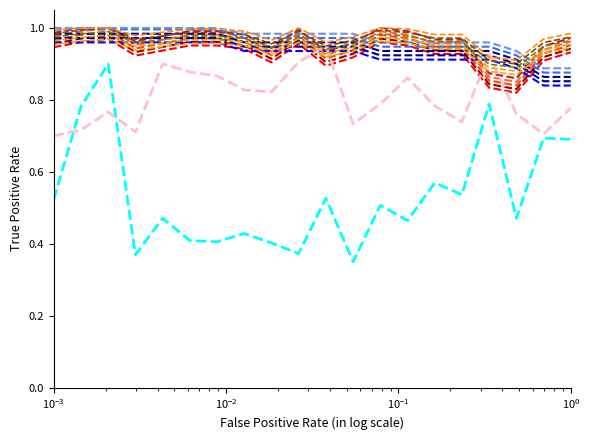

Is this an area chart (filled region under the line)?

No